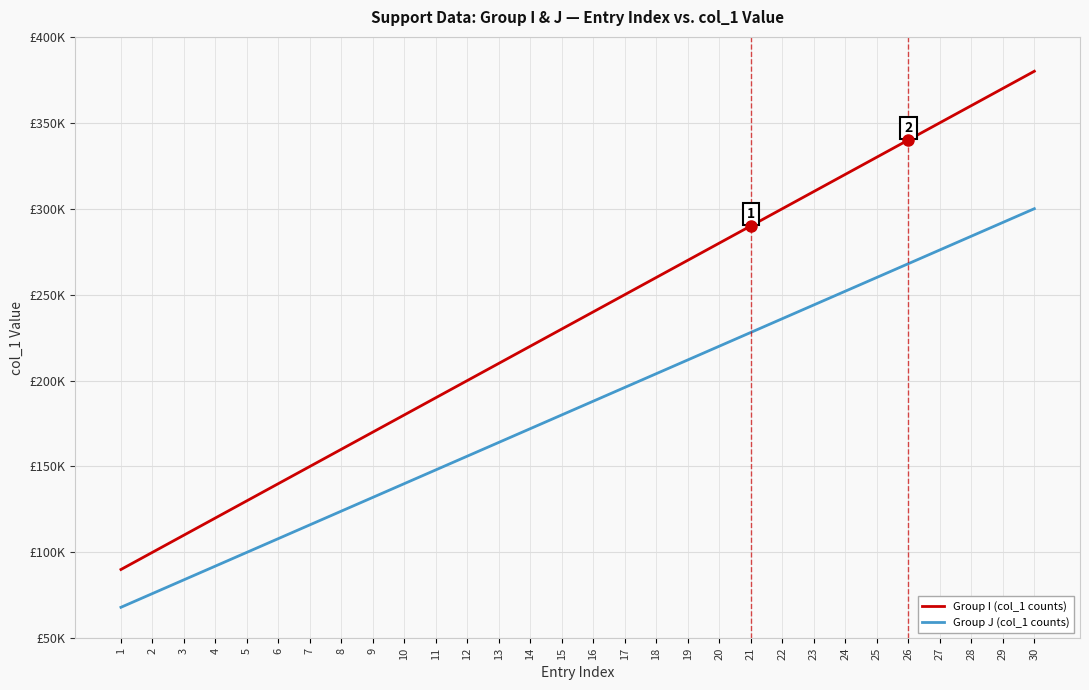

Reading left to right, list all the values displayed in this chart.

Group I (col_1 counts): 1=90000	2=100000	3=110000	4=120000	5=130000	6=140000	7=150000	8=160000	9=170000	10=180000	11=190000	12=200000	13=210000	14=220000	15=230000	16=240000	17=250000	18=260000	19=270000	20=280000	21=290000	22=300000	23=310000	24=320000	25=330000	26=340000	27=350000	28=360000	29=370000	30=380000
Group J (col_1 counts): 1=68000	2=76000	3=84000	4=92000	5=100000	6=108000	7=116000	8=124000	9=132000	10=140000	11=148000	12=156000	13=164000	14=172000	15=180000	16=188000	17=196000	18=204000	19=212000	20=220000	21=228000	22=236000	23=244000	24=252000	25=260000	26=268000	27=276000	28=284000	29=292000	30=300000